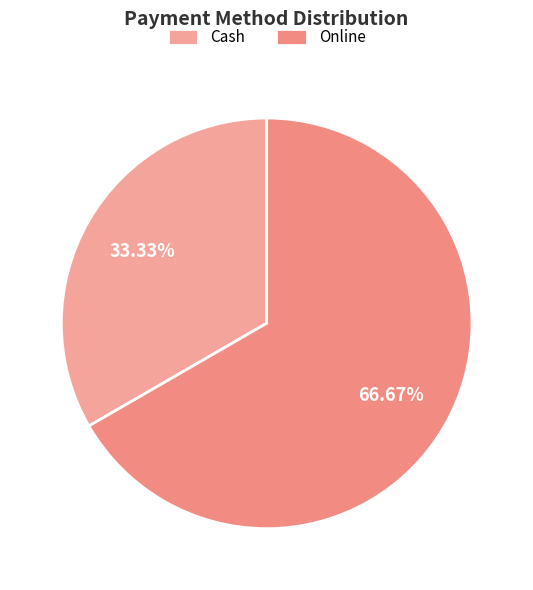

To the nearest percent, what is the difference between the largest and smallest slice percentages?

33%